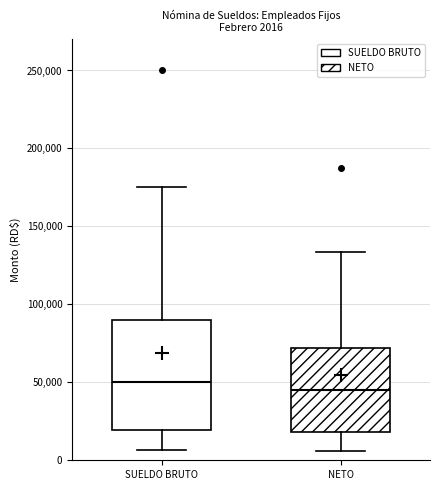

Which box is the tallest, from its lower edge to its upper edge?

SUELDO BRUTO